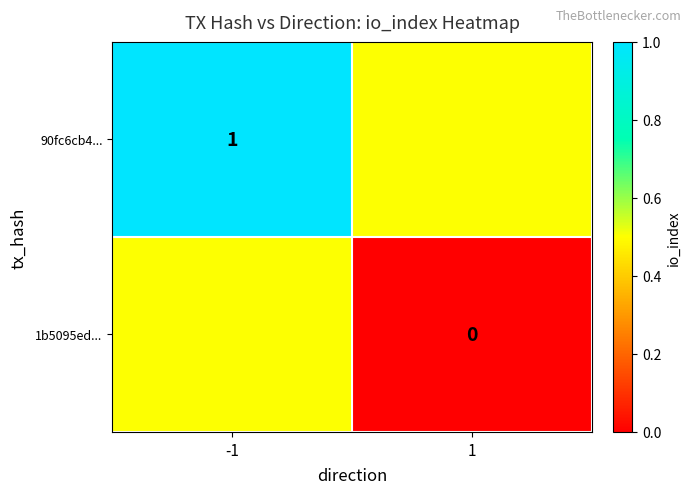

Is the value of 90fc6cb4... at -1 greater than the value of 1b5095ed... at 1?

Yes